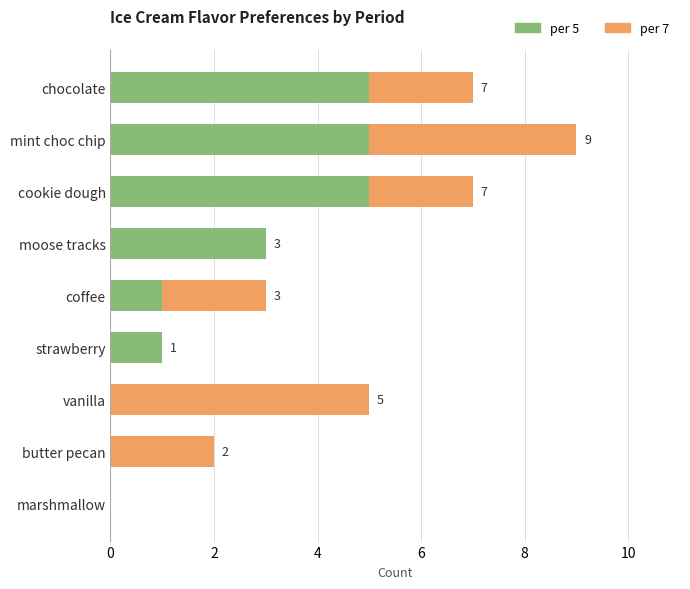

The per 5 series shows 0 at marshmallow. True or false?

True